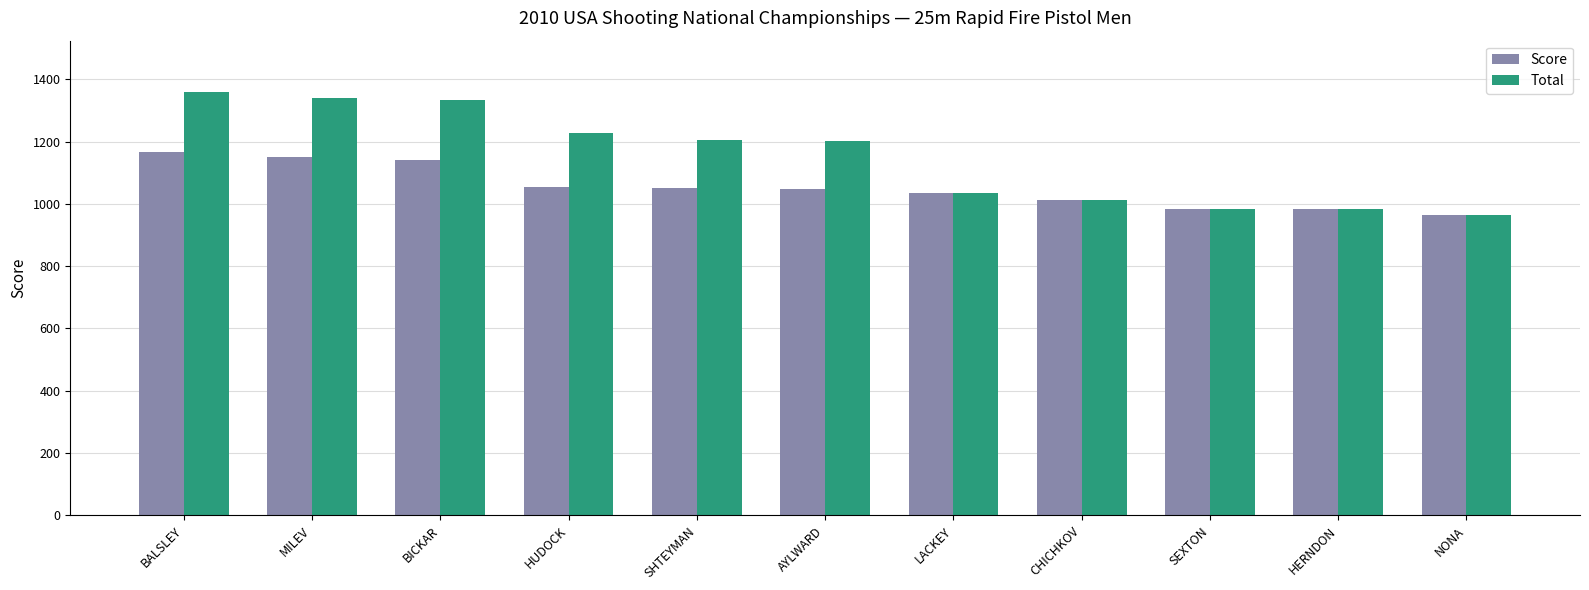

What is the sum of all Score values?

11588.0